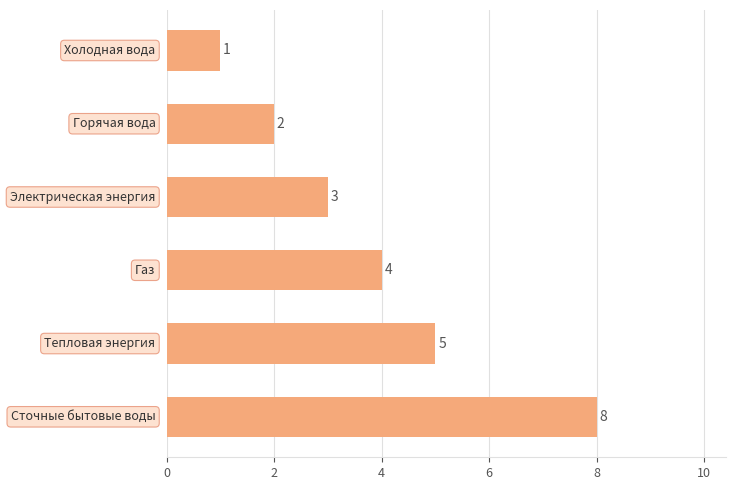

What is the value of the 1st bar from the top?

1